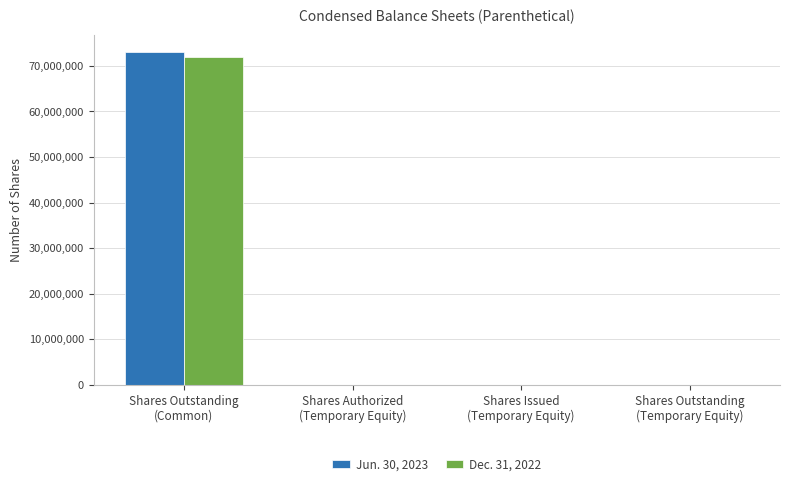

Read the Dec. 31, 2022 value at Shares Outstanding
(Common), to the nearest 50.

71854700